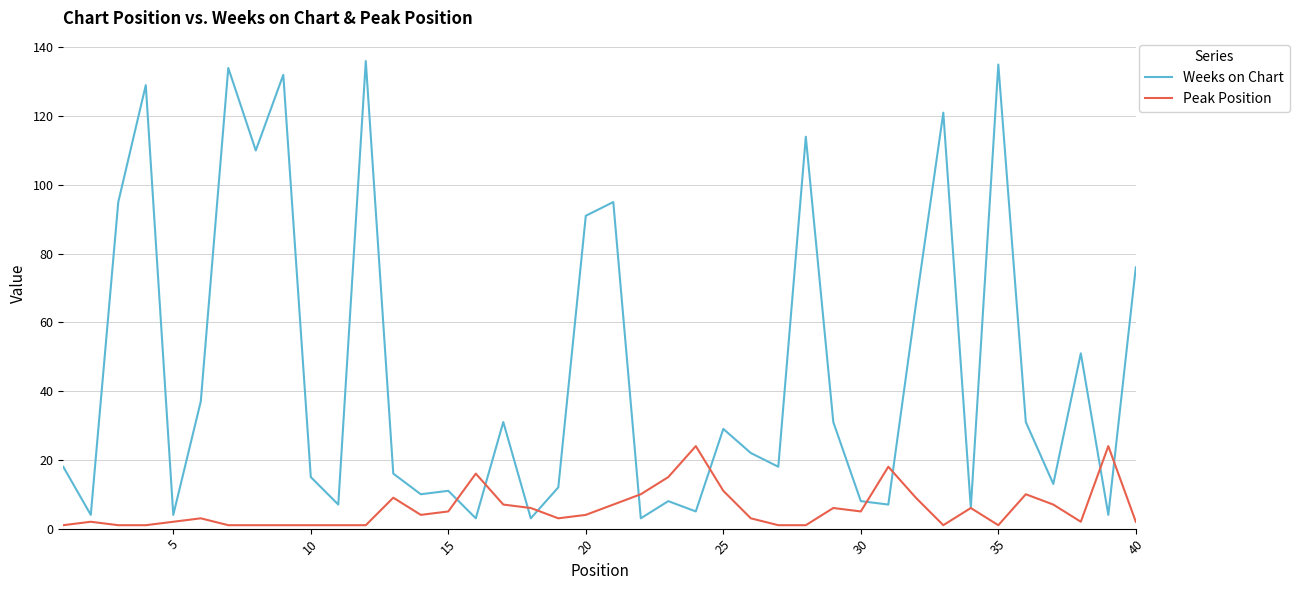

Which series has the largest range (max minus min)?

Weeks on Chart